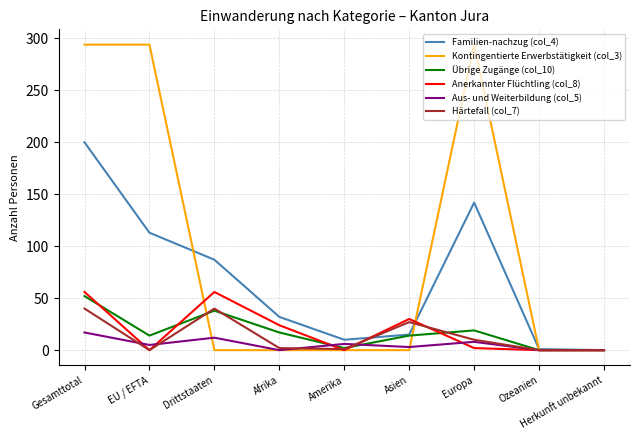

What is the spread (max minus min) of values at Drittstaaten?

87